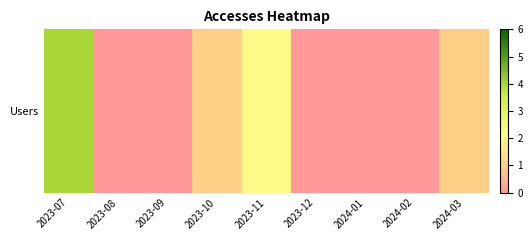

Rank the categories by value from lowest to highest.

2023-08, 2023-09, 2023-12, 2024-01, 2024-02, 2023-10, 2024-03, 2023-11, 2023-07